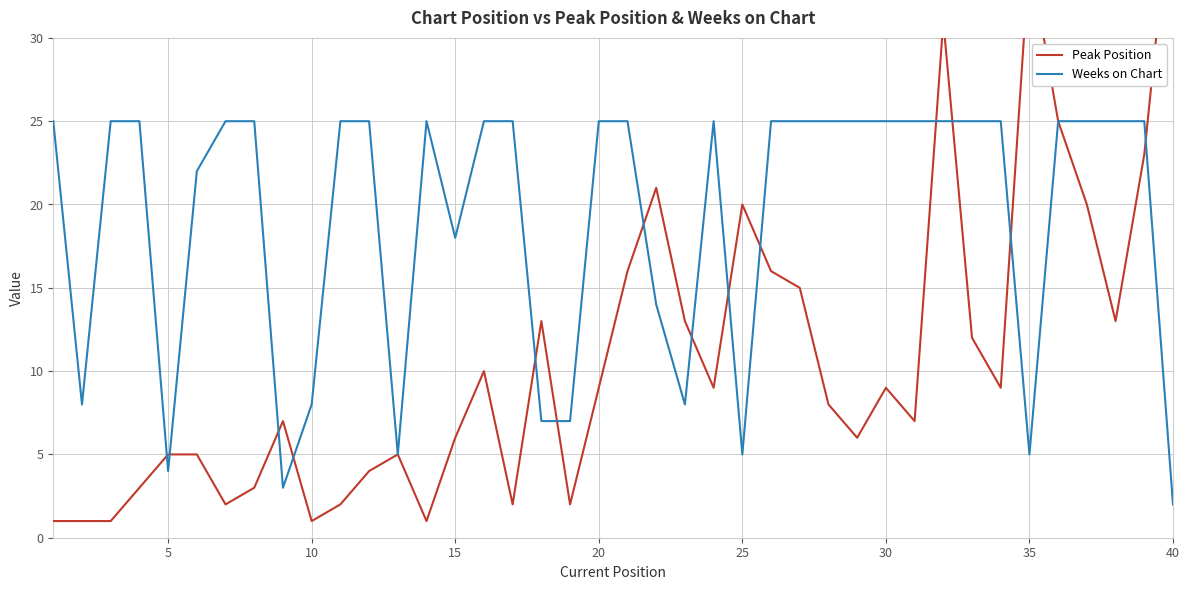

At which label does Weeks on Chart reach its minimum?

40